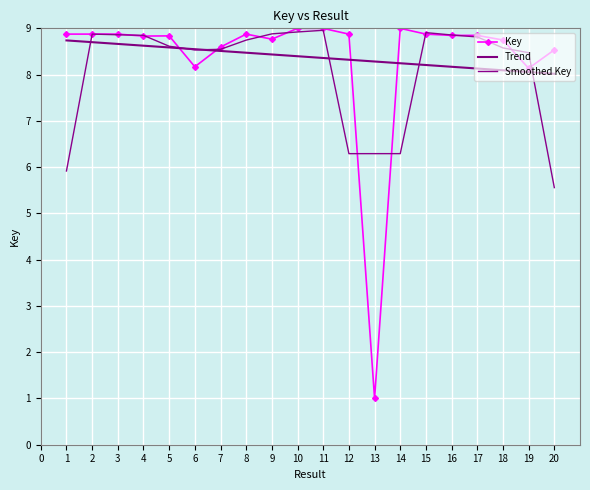

Reading left to right, what are all the values shown in this chart?

Key: 8.9	8.9	8.9	8.8	8.8	8.2	8.6	8.9	8.8	9.0	9.0	8.9	1.0	9.0	8.9	8.8	8.8	8.7	8.1	8.5
Trend: 8.7	8.7	8.7	8.6	8.6	8.5	8.5	8.5	8.4	8.4	8.4	8.3	8.3	8.2	8.2	8.2	8.1	8.1	8.1	8.0
Smoothed Key: 5.9	8.9	8.9	8.8	8.6	8.5	8.5	8.7	8.9	8.9	9.0	6.3	6.3	6.3	8.9	8.9	8.8	8.6	8.5	5.6